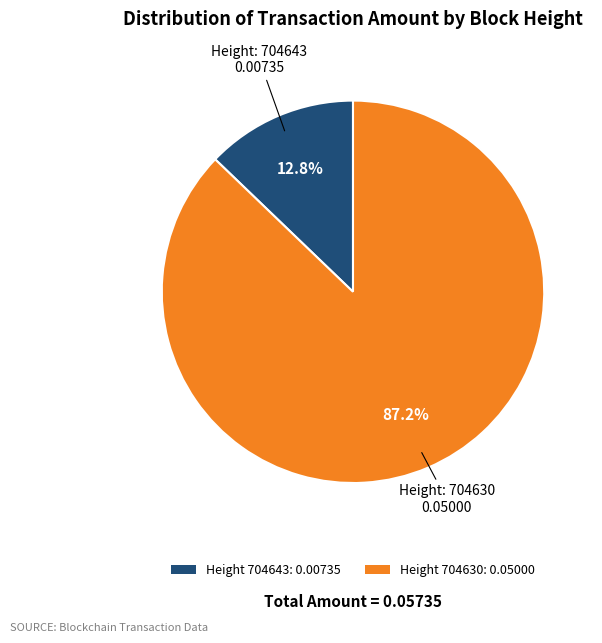

What portion of the pie excludes Height 704643: 0.00735?

87.2%